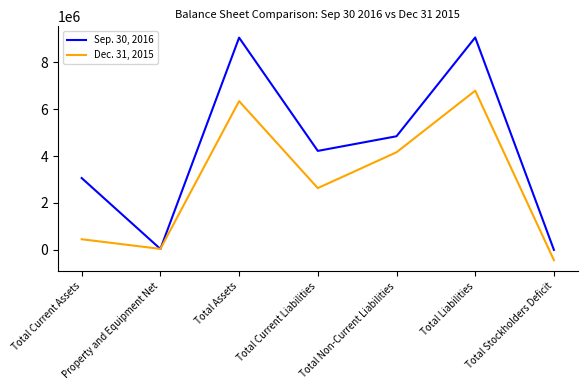

What is the difference between the Sep. 30, 2016 values at Total Liabilities and Total Current Liabilities?

4846303